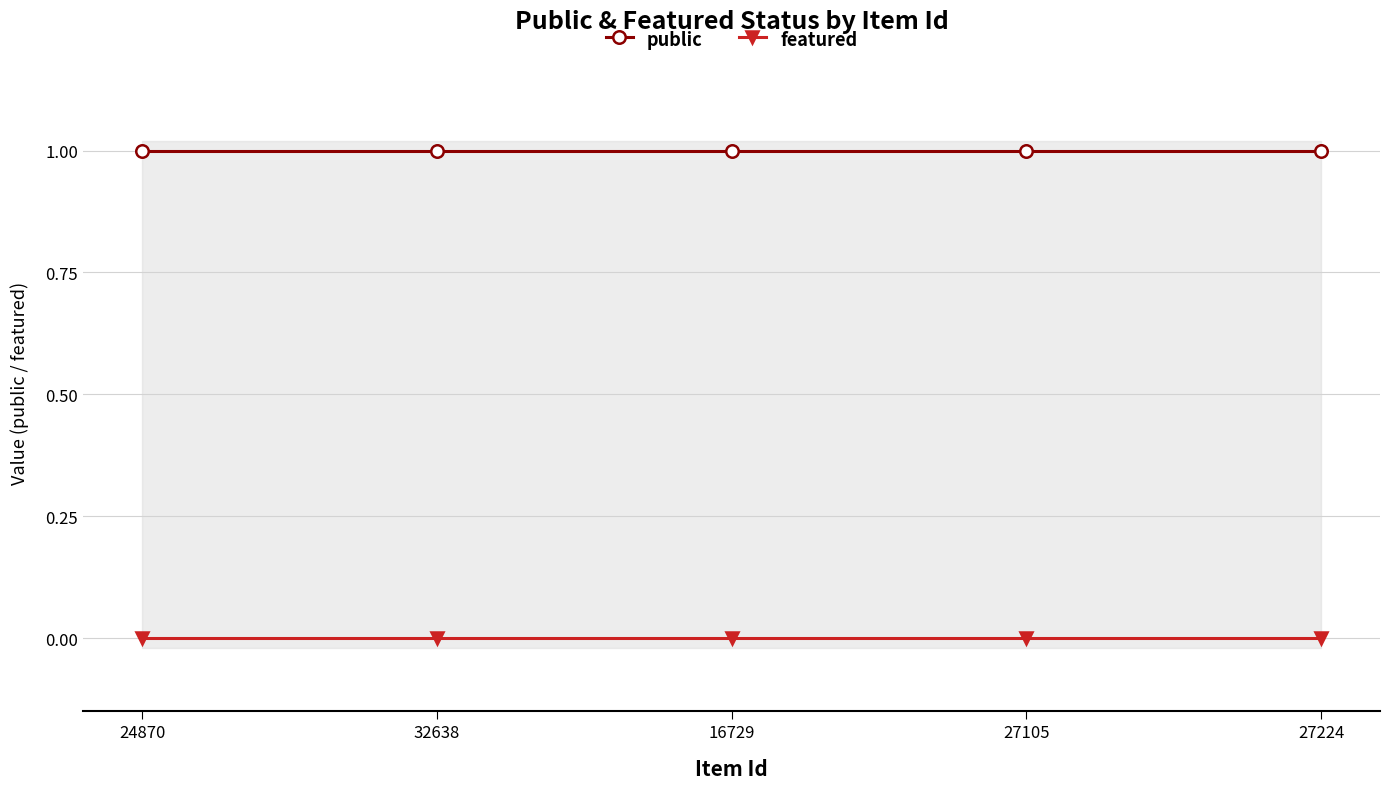

List the labels in order of featured value, smallest first.

24870, 32638, 16729, 27105, 27224